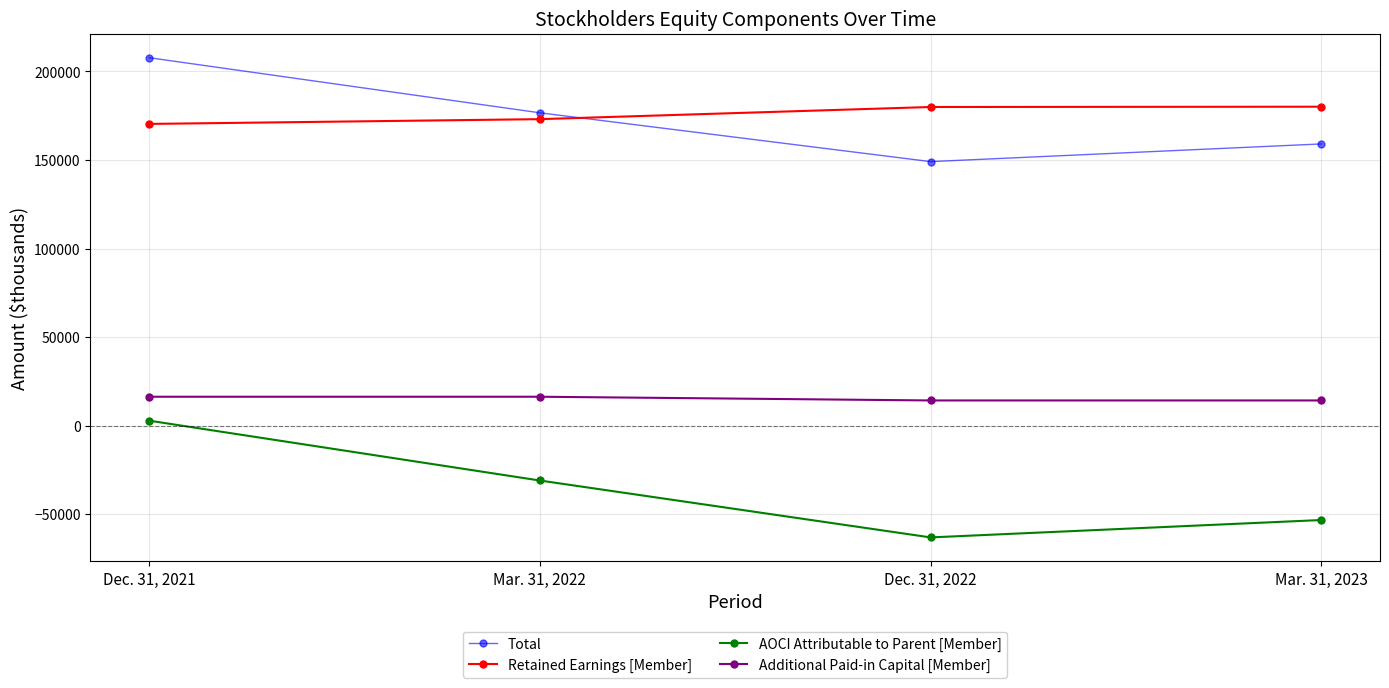

Count the number of data series in this chart.

4